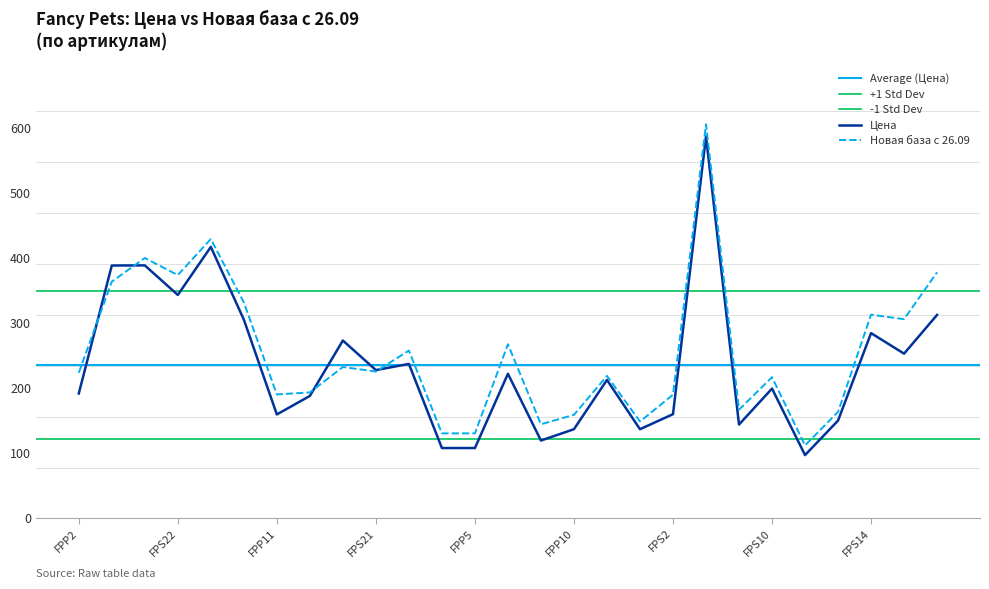

What is the maximum value shown in the chart?

605.9